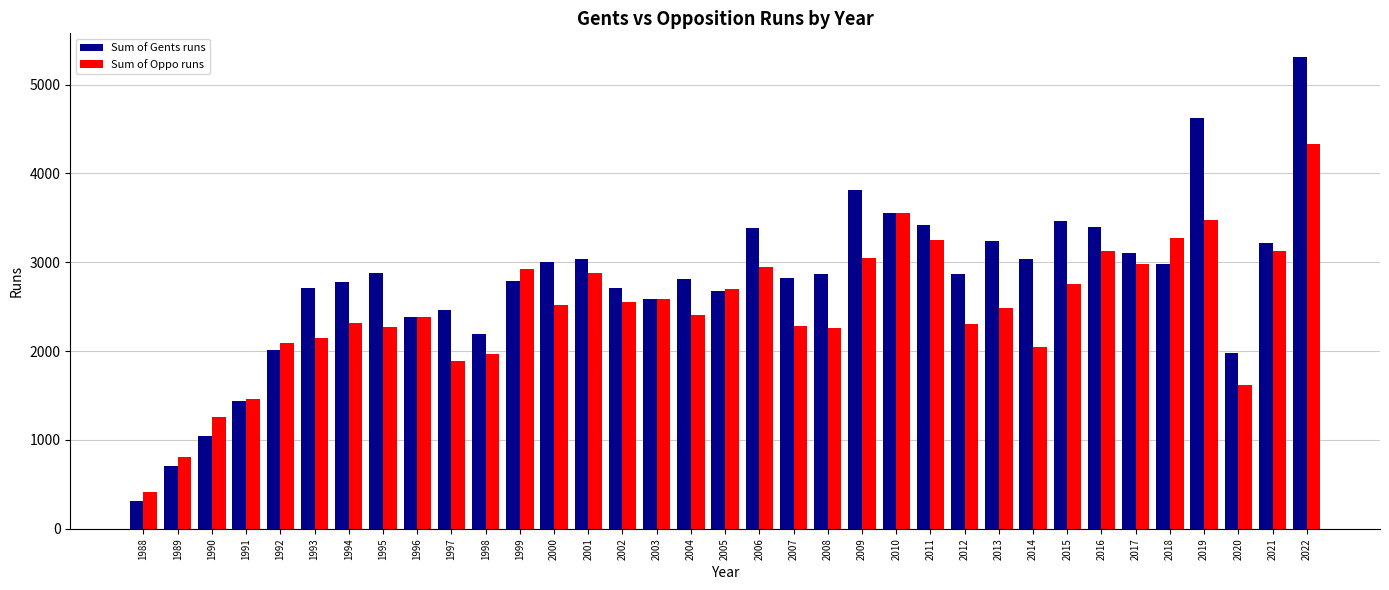

What is the value of the Sum of Gents runs bar at the 18th from the left?

2681